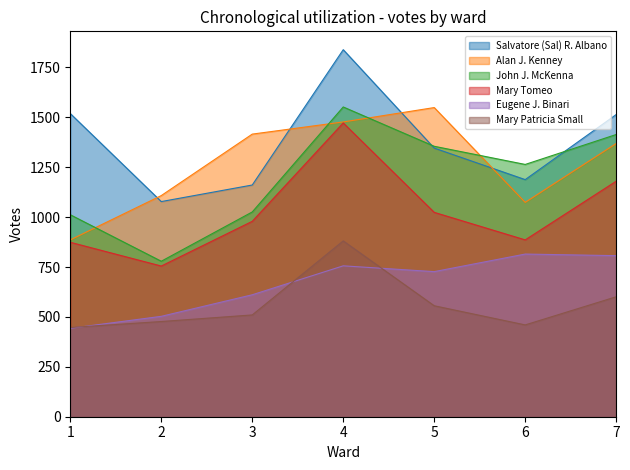

True or false: Salvatore (Sal) R. Albano has more than 1 interior local peaks.

False